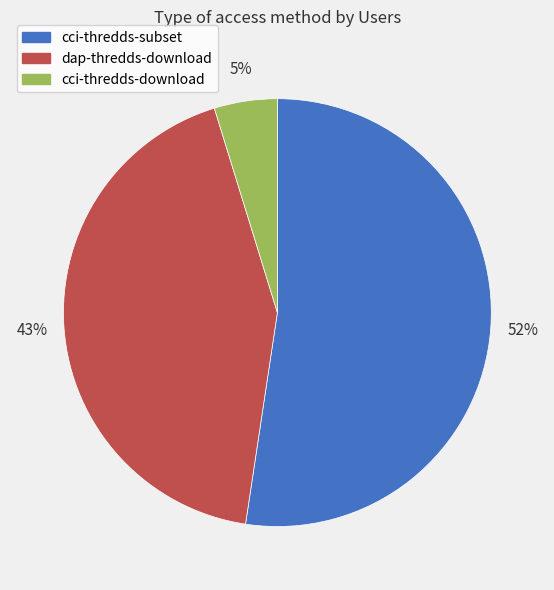

What percentage is the cci-thredds-download slice, to the nearest percent?

5%